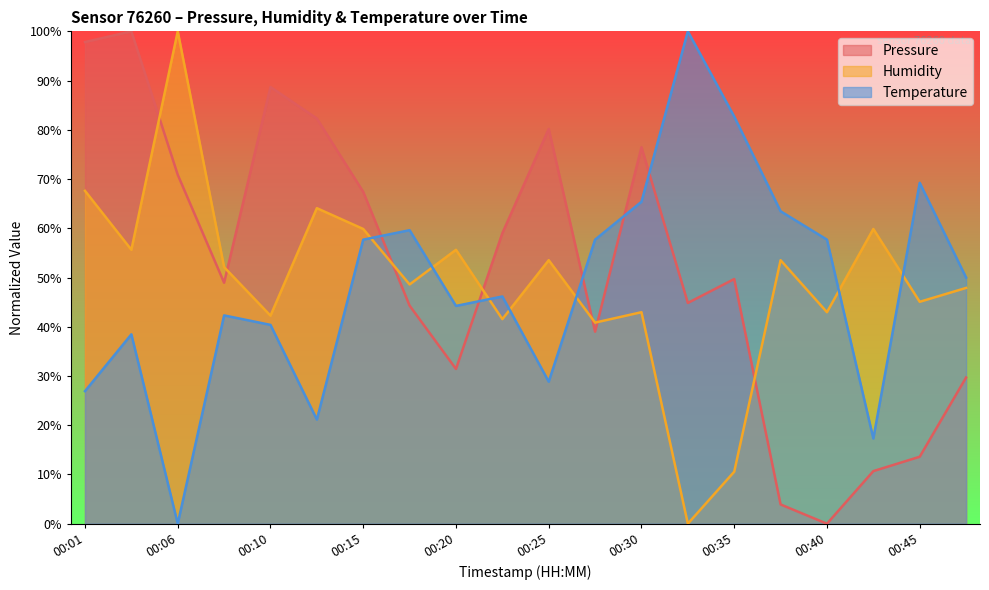

What is the spread (max minus min) of values at 00:28?

18.7